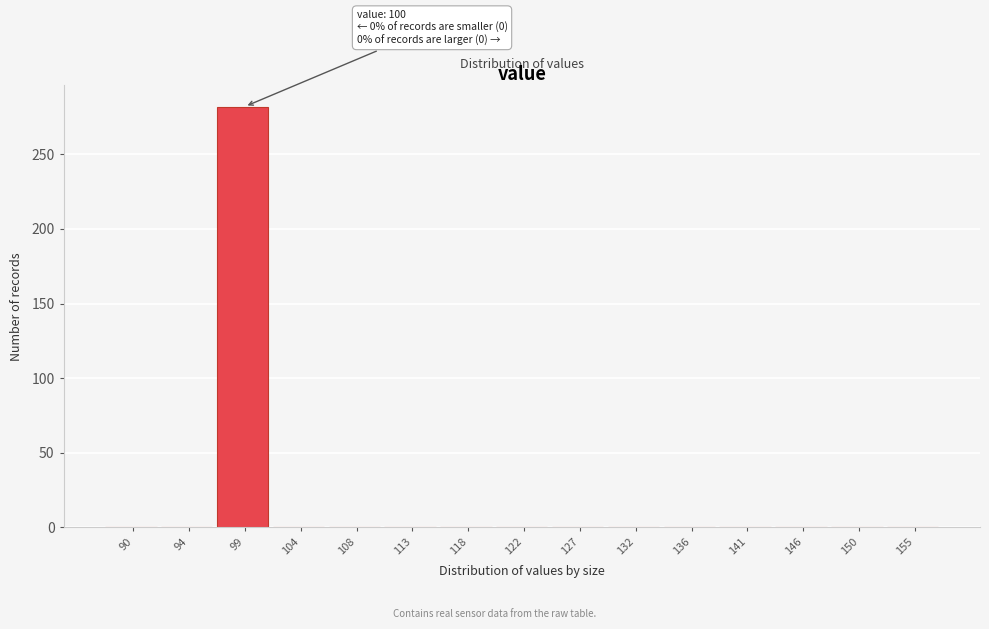

Reading left to right, list all the values displayed in this chart.

90=0	94=0	99=282	104=0	108=0	113=0	118=0	122=0	127=0	132=0	136=0	141=0	146=0	150=0	155=0